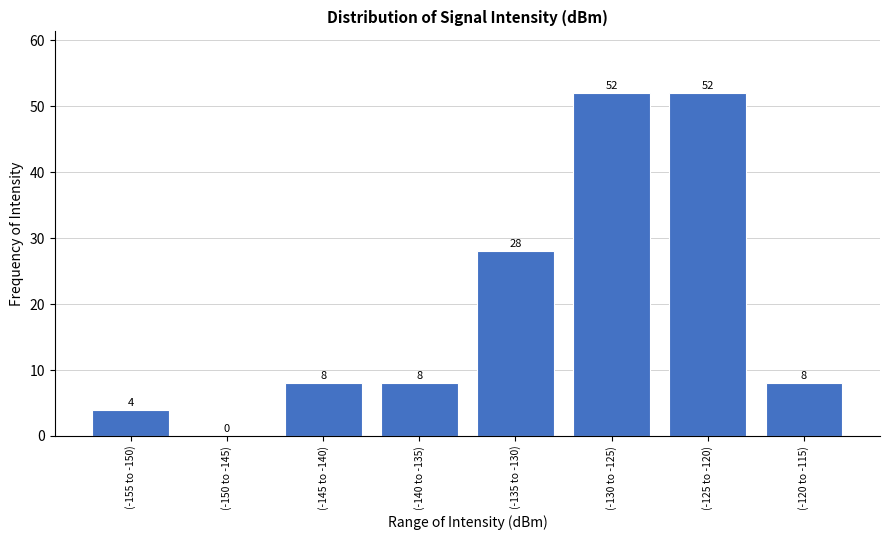

Reading left to right, extract all data points from this chart.

(-155 to -150)=4	(-150 to -145)=0	(-145 to -140)=8	(-140 to -135)=8	(-135 to -130)=28	(-130 to -125)=52	(-125 to -120)=52	(-120 to -115)=8